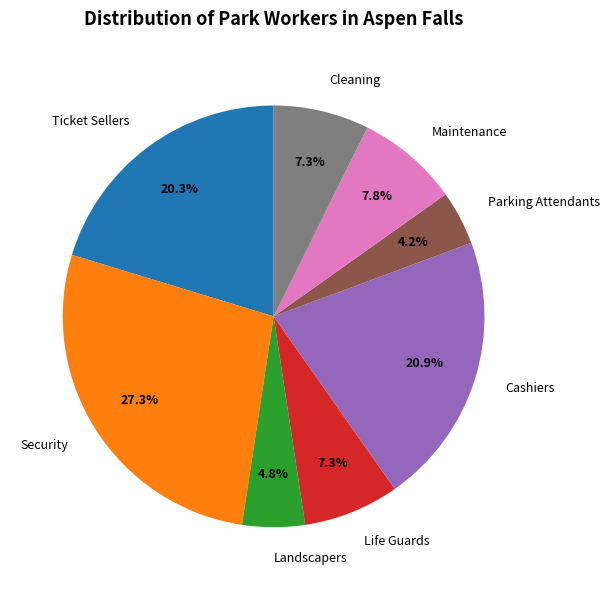

How many slices are in this pie chart?

8